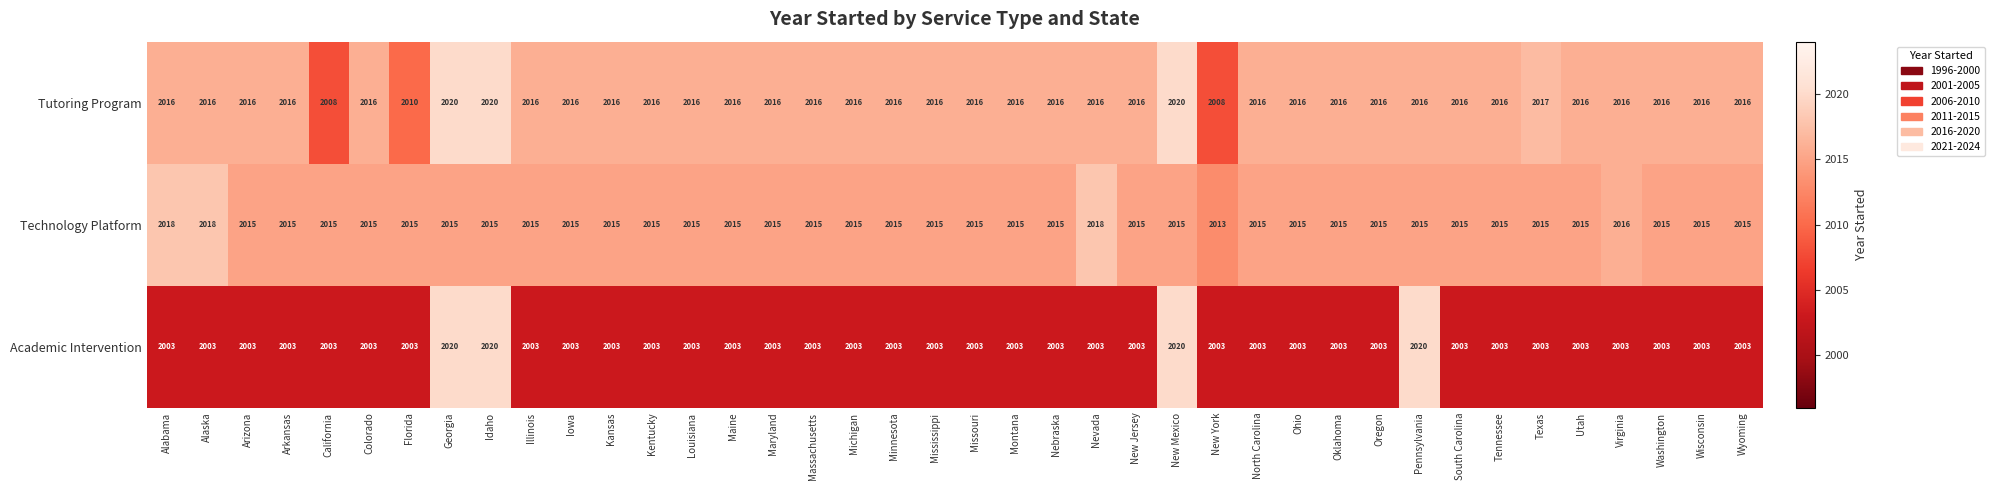

What is the smallest value displayed?

2003